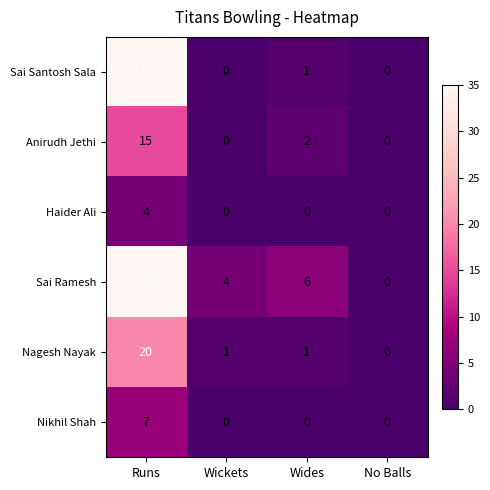

Which category has the lowest value in the Sai Ramesh series?

No Balls